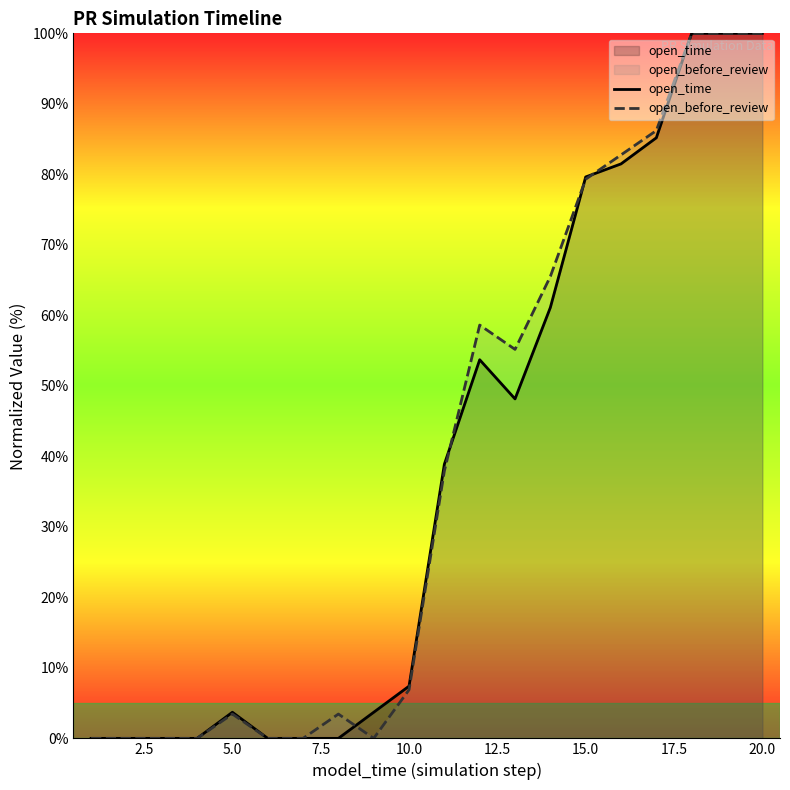

How many intersections are there between open_before_review and open_time?

4